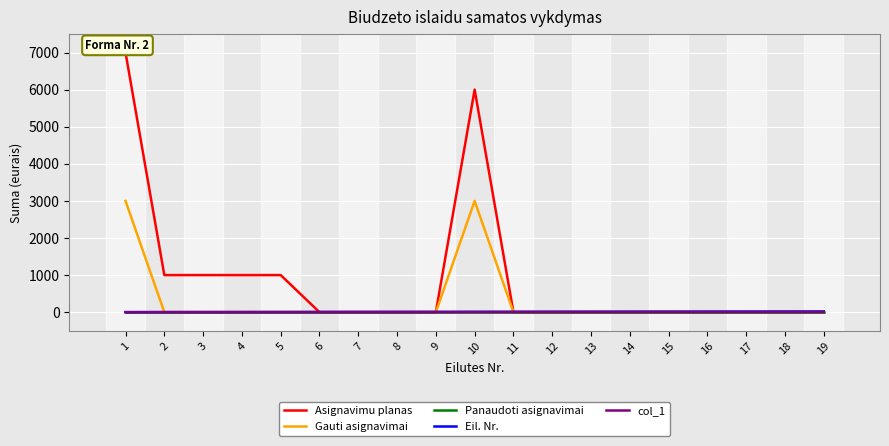

What is the maximum value shown in the chart?

7000